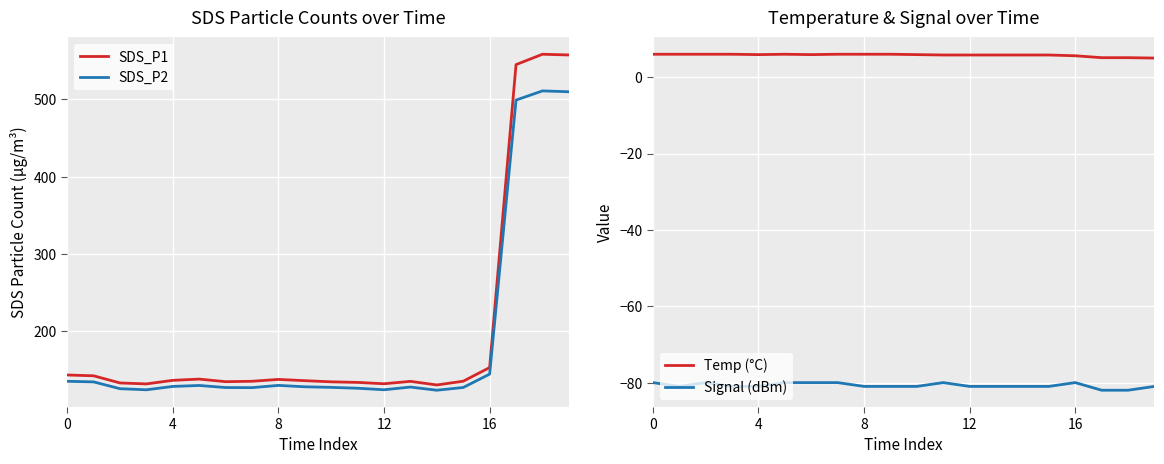

In Temp (°C), how many points are lower than both neighbors (excluding endpoints)?

2